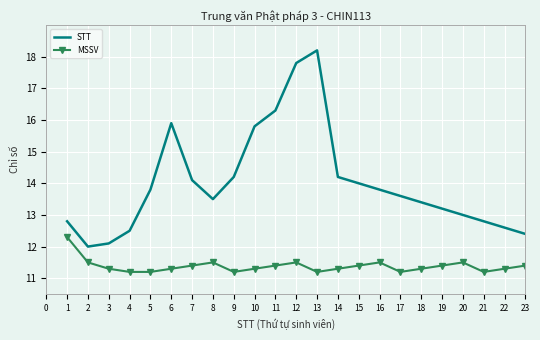

Is the value of STT at 12 greater than the value of MSSV at 8?

Yes